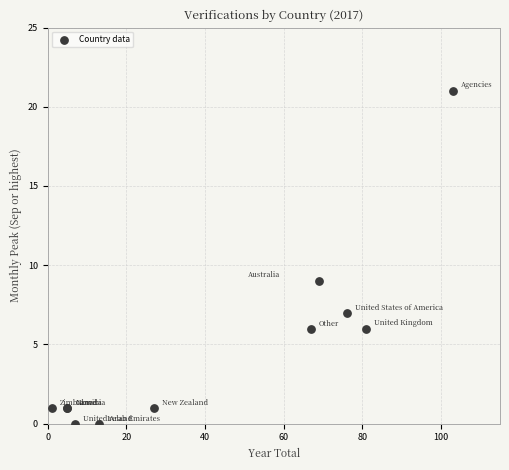

What Y value in the scatter plot is closest to 10?

9